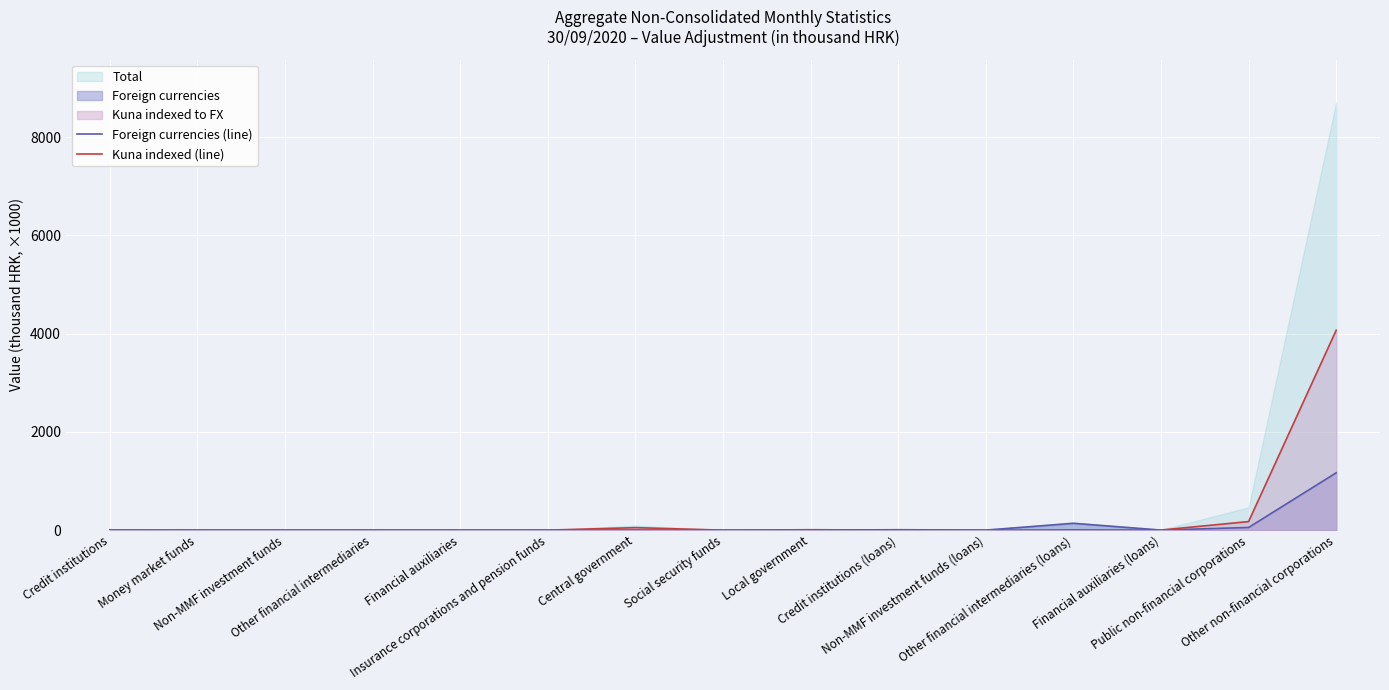

Does the chart display data point markers on the line(s)?

No